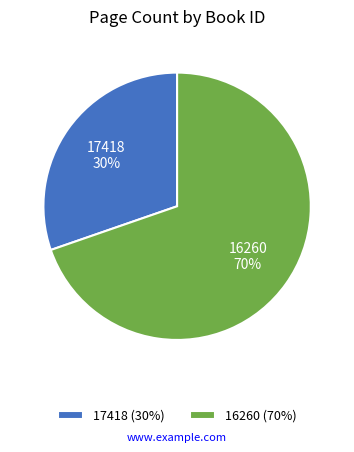

Do 16260 and 17418 together represent more than half of the pie?

Yes